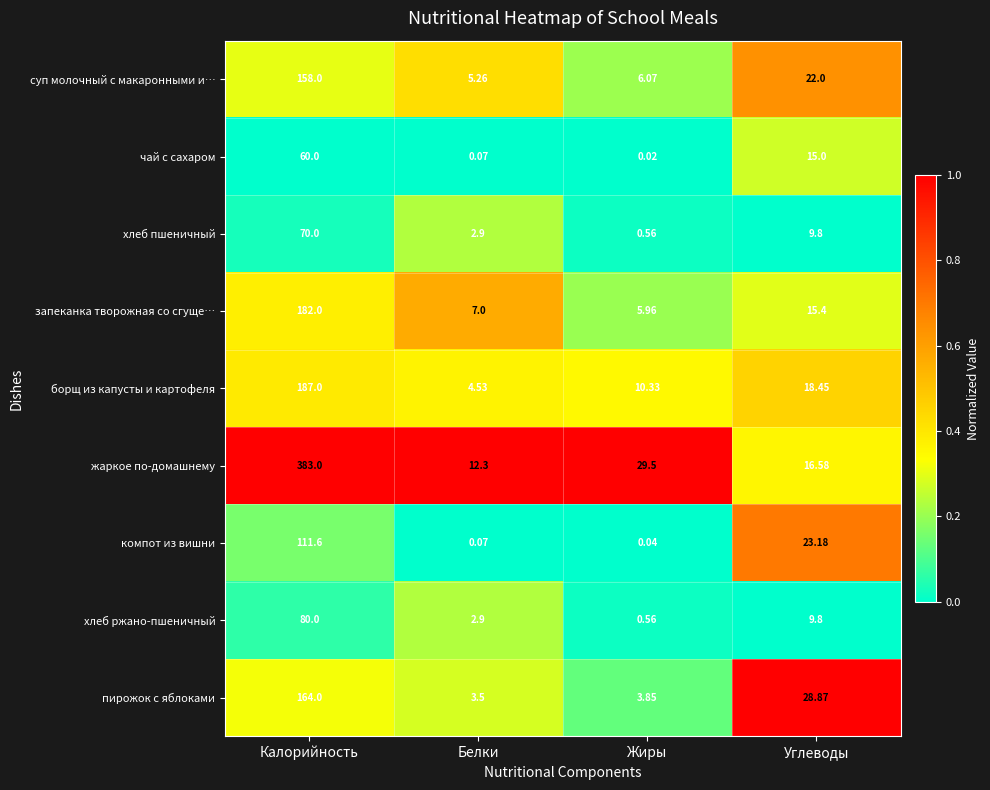

Which series has the largest total across all categories?

жаркое по-домашнему